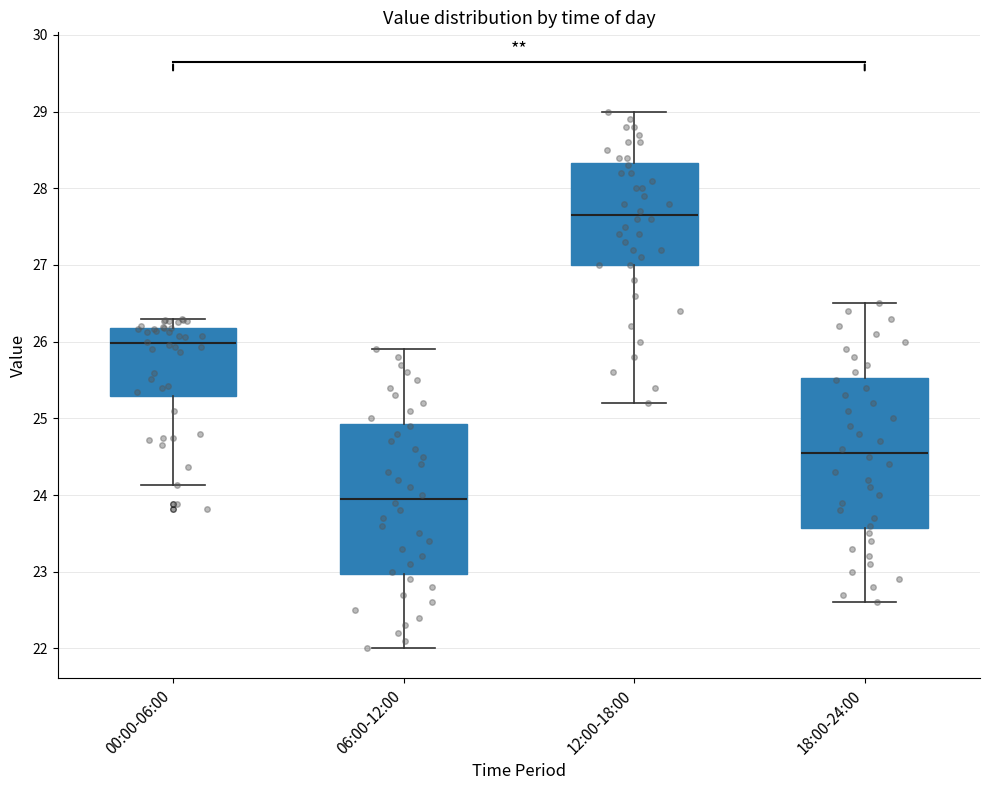

Where is the lower edge of the box for 06:00-12:00 on the y-axis? The values are not printed on the chart, so give them approximately, as read against the axis.

23.0